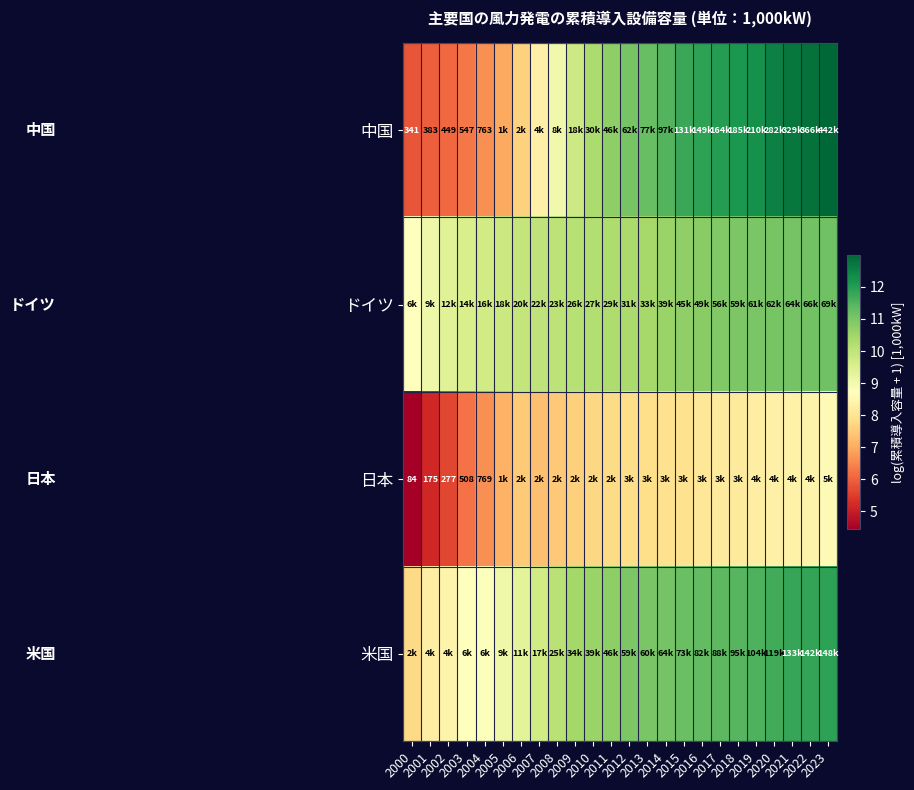

What is the total value across all series at 2009?

38.0